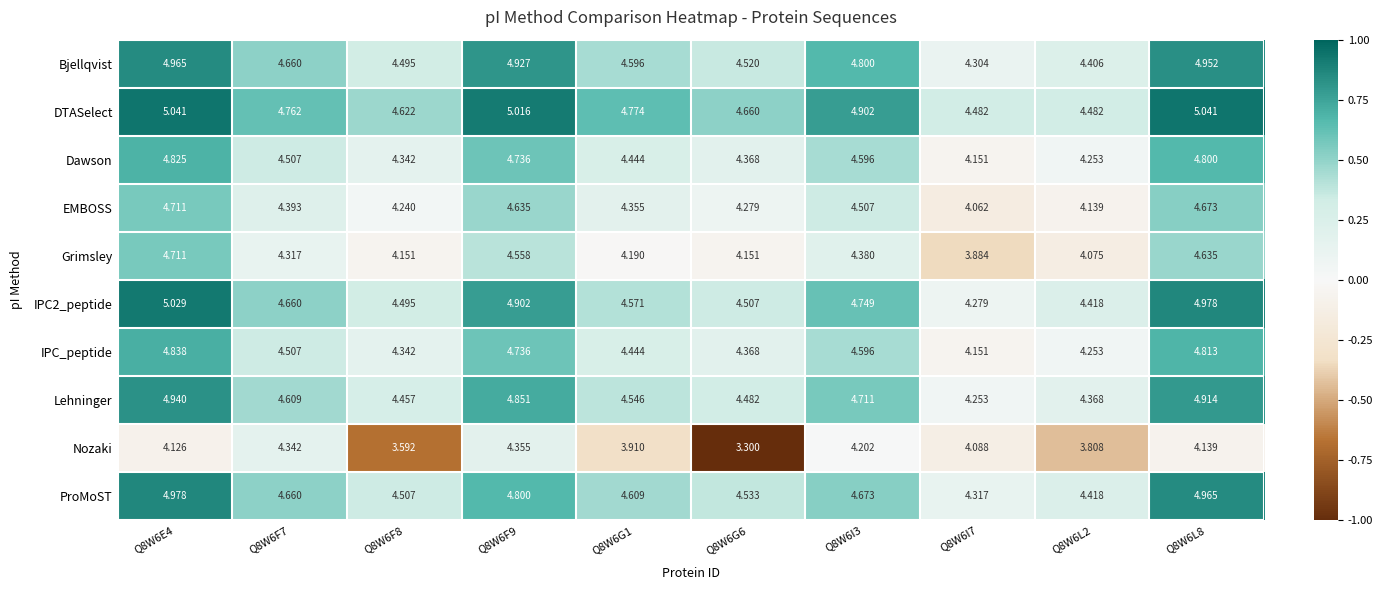

Which series has the widest spread of values?

Nozaki